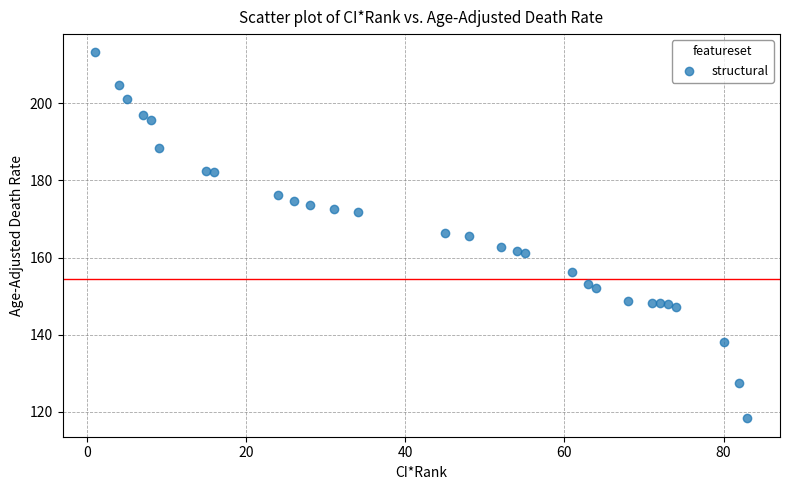

What is the range of Y values (max minus min)?

94.9